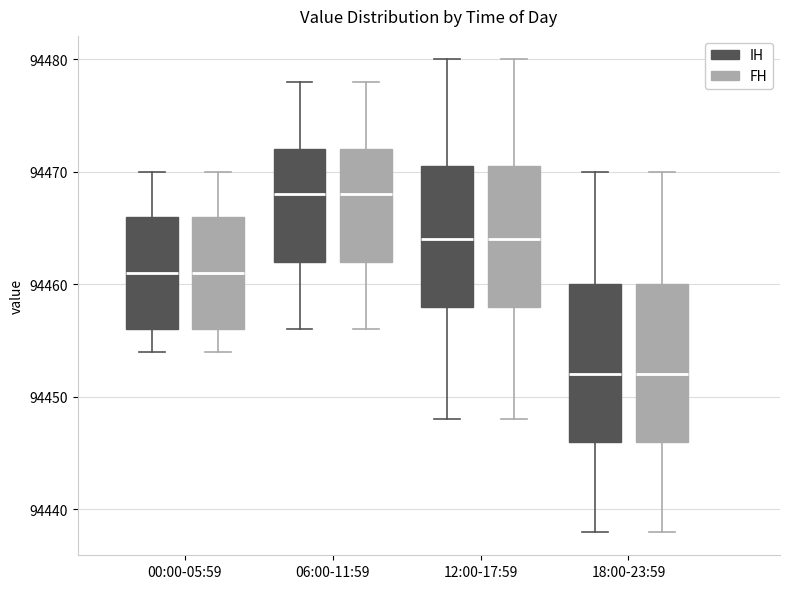

Reading left to right, transcribe this box plot: for each box, give where its median line is, the range the box spans, and where its two whiskers end, as read against the y-axis. The values are not printed on the chart, so give them approximately, as read against the axis.

00:00-05:59 (IH): median 94461, box 94456 to 94466, whiskers 94454 to 94470
00:00-05:59 (FH): median 94461, box 94456 to 94466, whiskers 94454 to 94470
06:00-11:59 (IH): median 94468, box 94462 to 94472, whiskers 94456 to 94478
06:00-11:59 (FH): median 94468, box 94462 to 94472, whiskers 94456 to 94478
12:00-17:59 (IH): median 94464, box 94458 to 94471, whiskers 94448 to 94480
12:00-17:59 (FH): median 94464, box 94458 to 94471, whiskers 94448 to 94480
18:00-23:59 (IH): median 94452, box 94446 to 94460, whiskers 94438 to 94470
18:00-23:59 (FH): median 94452, box 94446 to 94460, whiskers 94438 to 94470